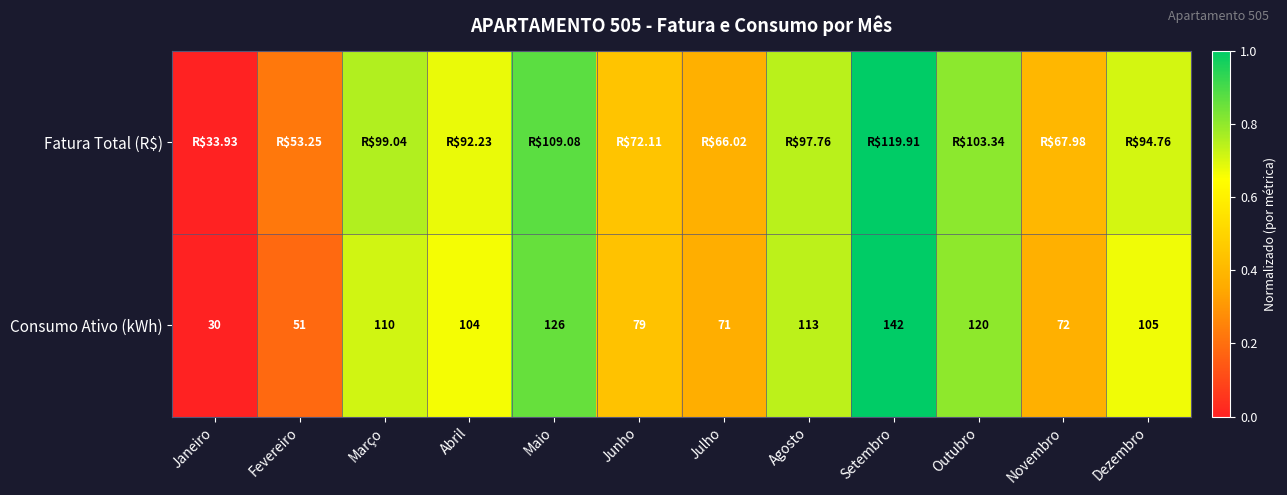

At how many categories does at least one series exceed 0?

11